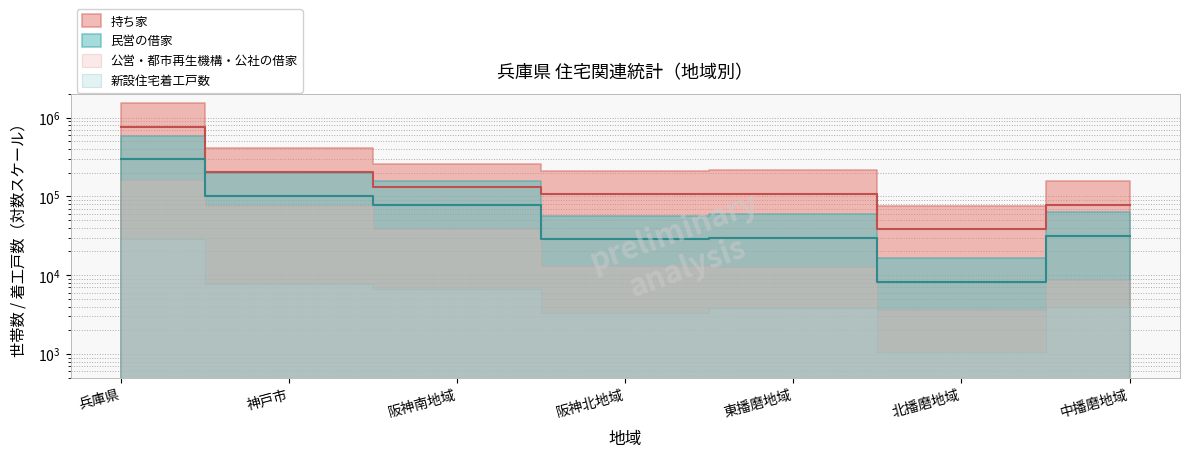

Does the chart have visible grid lines?

Yes